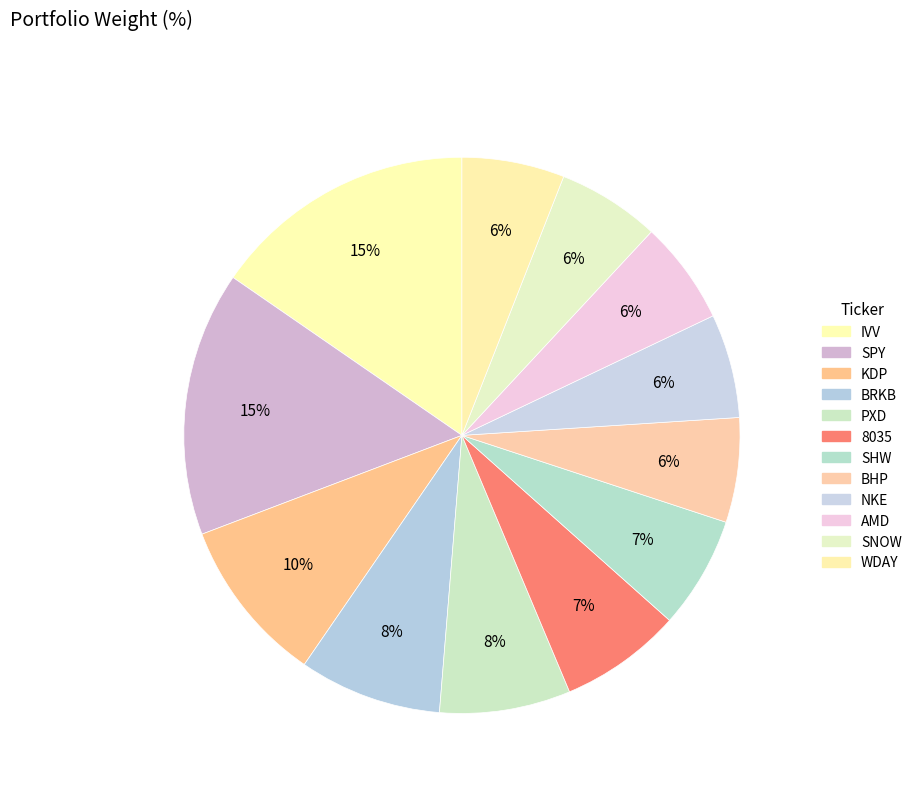

Rank the categories by value from highest to lowest.

IVV, SPY, KDP, BRKB, PXD, 8035, SHW, BHP, NKE, AMD, SNOW, WDAY